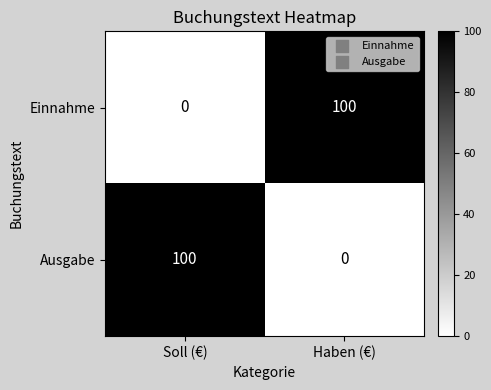

Which category has the lowest value in the Ausgabe series?

Haben (€)